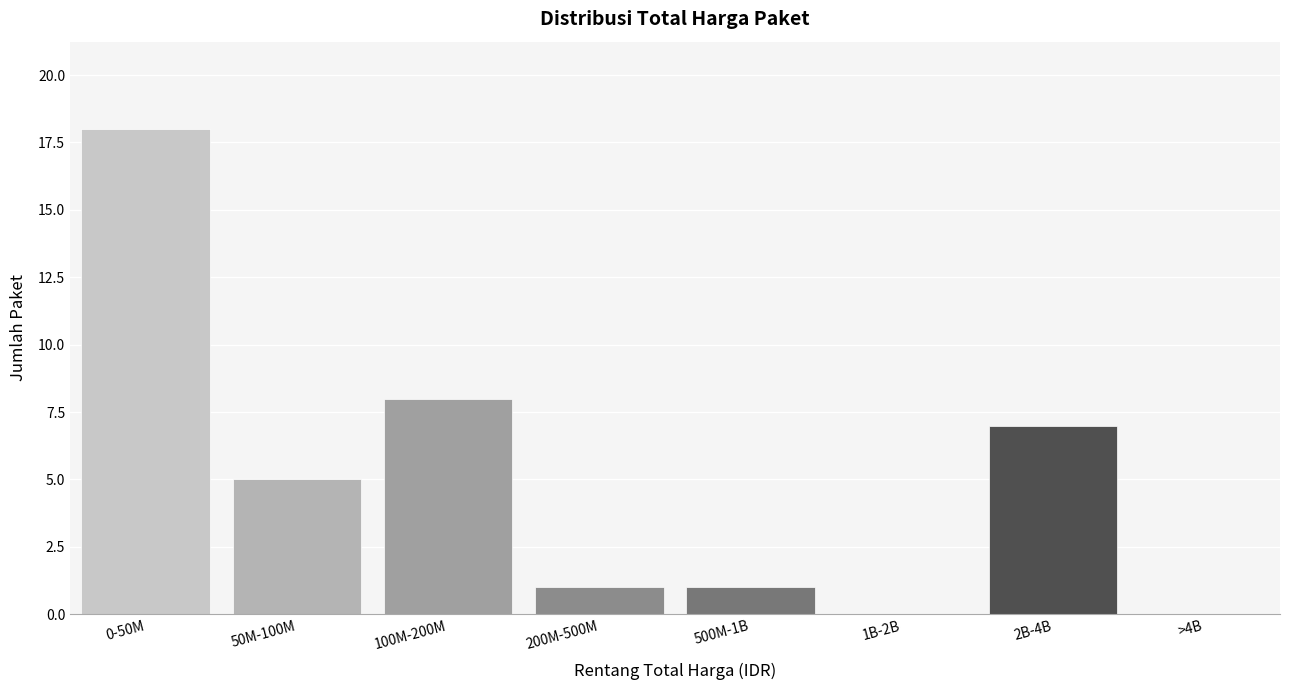

Reading right to left, transcribe all the data shown in this chart.

>4B=0	2B-4B=7	1B-2B=0	500M-1B=1	200M-500M=1	100M-200M=8	50M-100M=5	0-50M=18